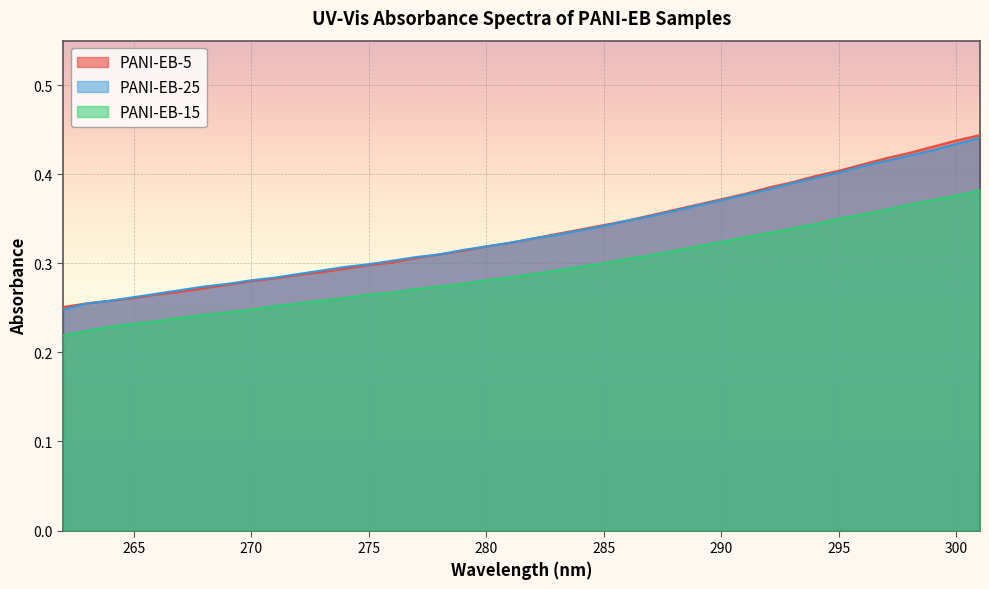

Which has a higher value, 295 or 264?

295